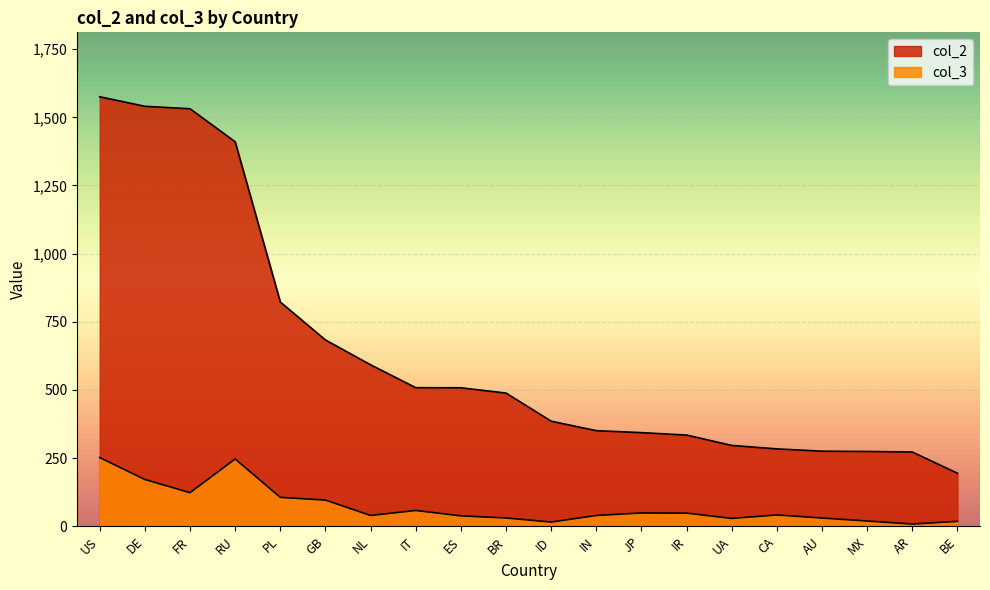

At which category is the sum across all series the highest?

US